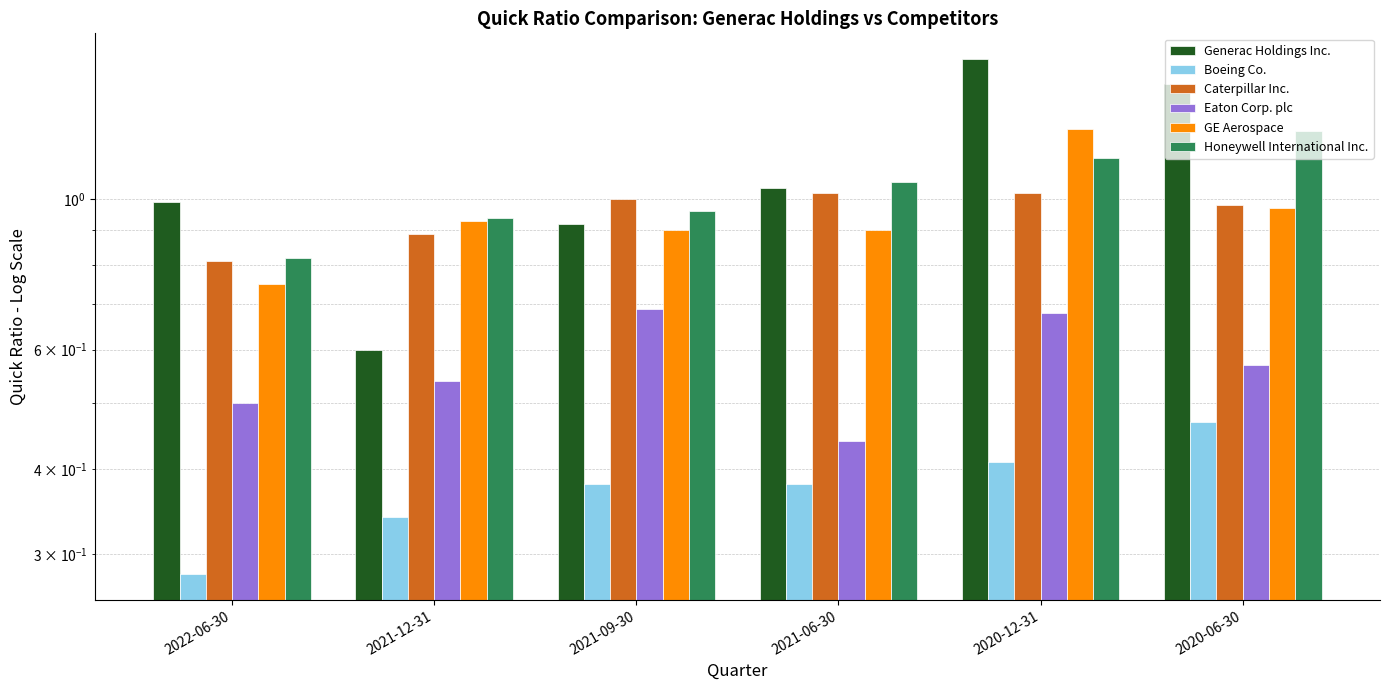

What is the lowest value of the Boeing Co. series?

0.3